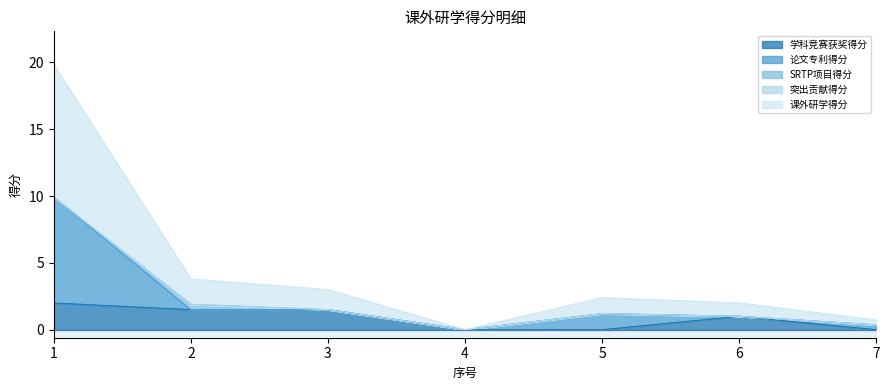

What is the difference between the maximum and second lowest values in the 论文专利得分 series?

7.9